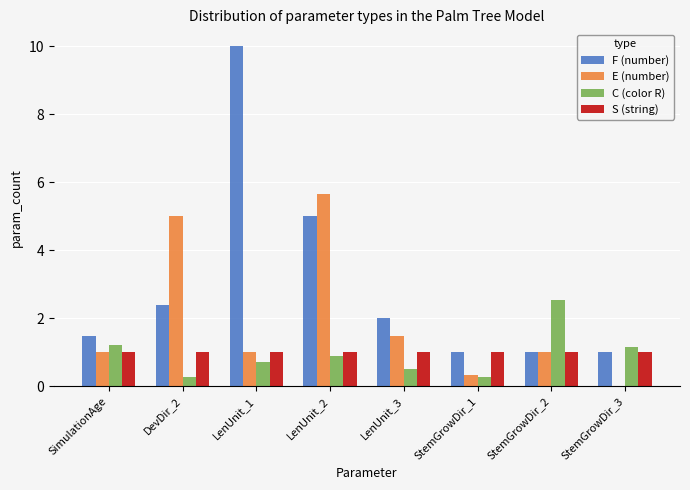

Is it true that S (string) equals 1.0 at StemGrowDir_2?

True